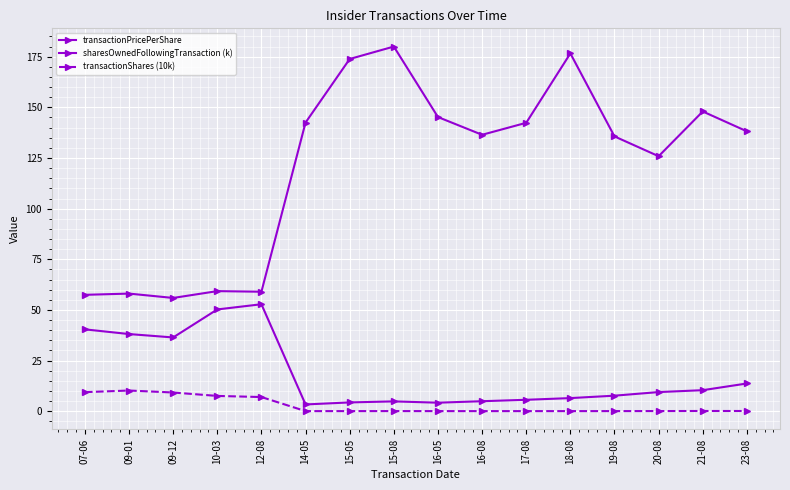

Read the sharesOwnedFollowingTransaction (k) value at 09-12.

36.4